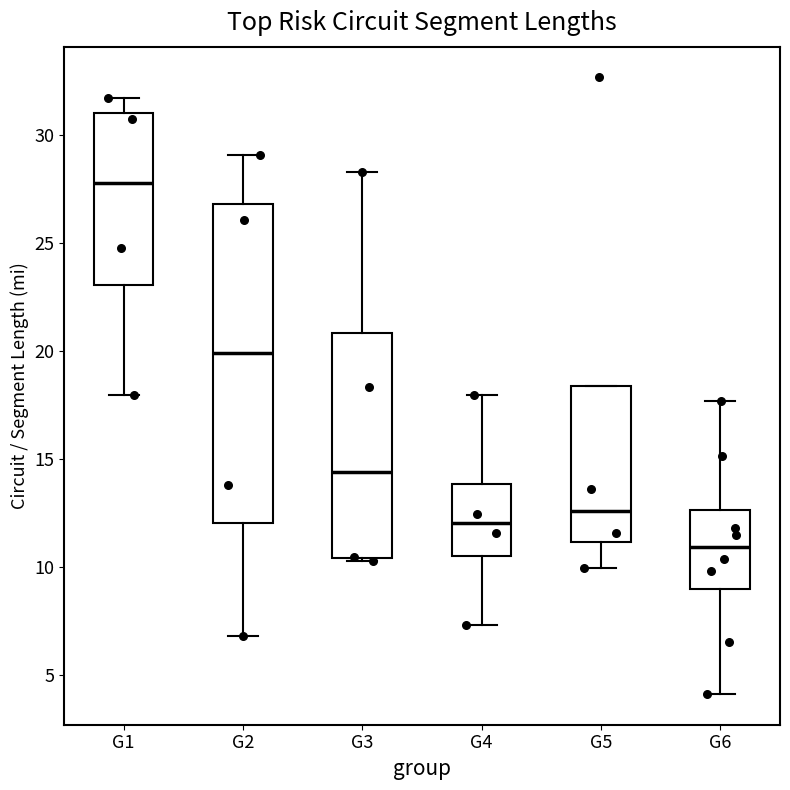

Which box has the lowest median line?

G6